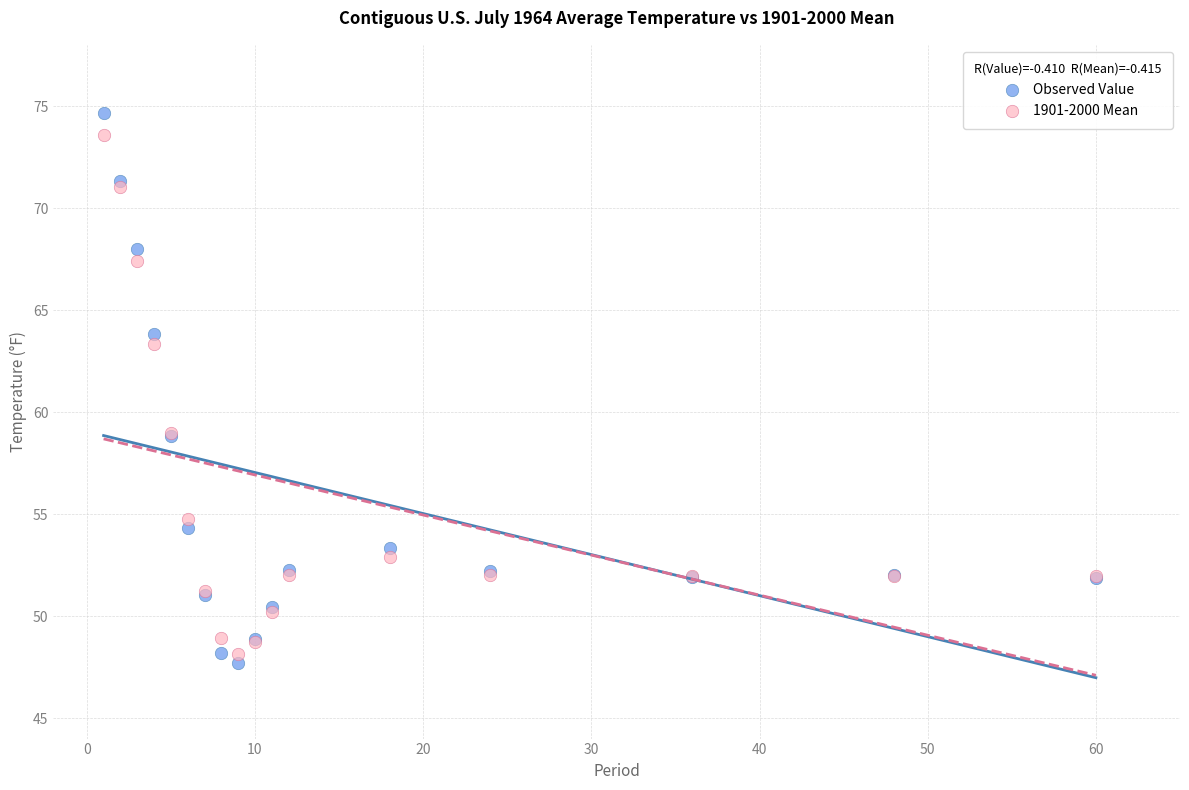

Which series has the widest spread of Y values?

Observed Value